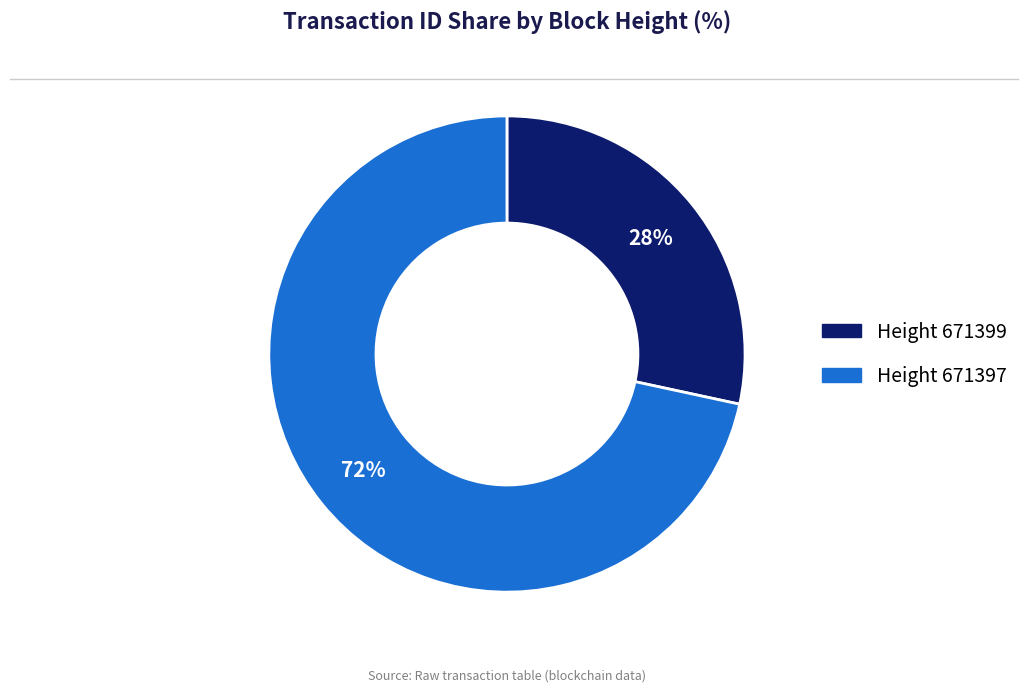

Is there any slice that represents more than half of the pie?

Yes